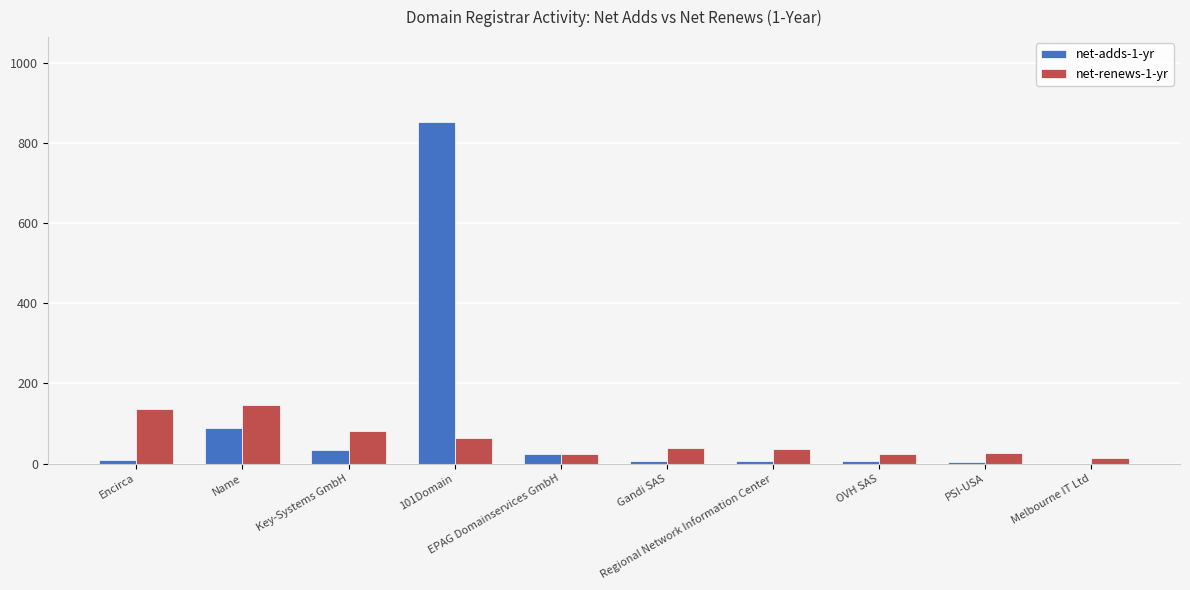

Which series has the largest total across all categories?

net-adds-1-yr